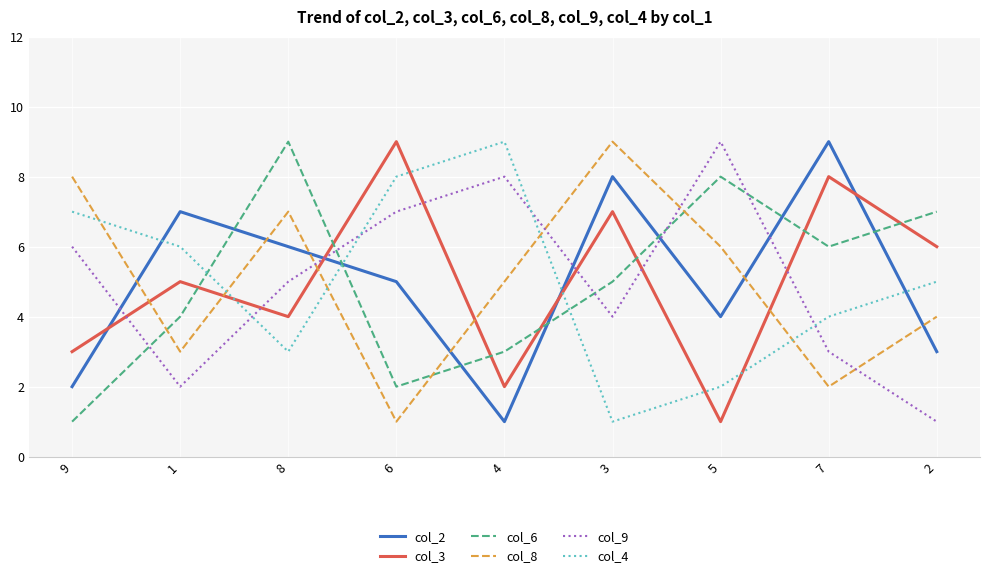

True or false: col_8 has a value of 3 at 4.

False